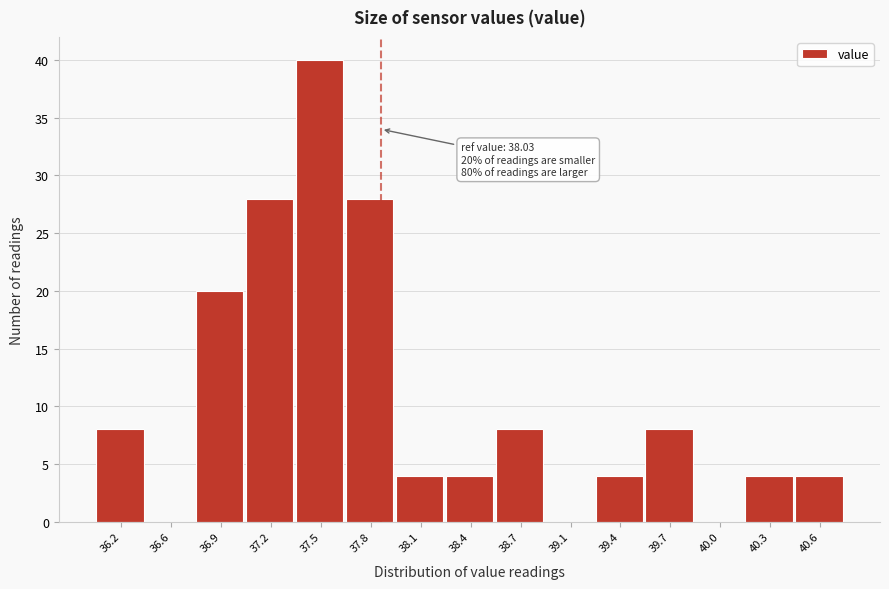

Reading left to right, extract all data points from this chart.

36.2=8	36.6=0	36.9=20	37.2=28	37.5=40	37.8=28	38.1=4	38.4=4	38.7=8	39.1=0	39.4=4	39.7=8	40.0=0	40.3=4	40.6=4